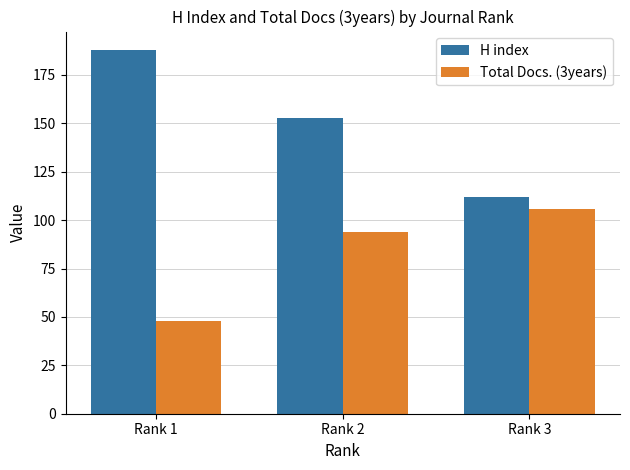

Which series has the largest total across all categories?

H index